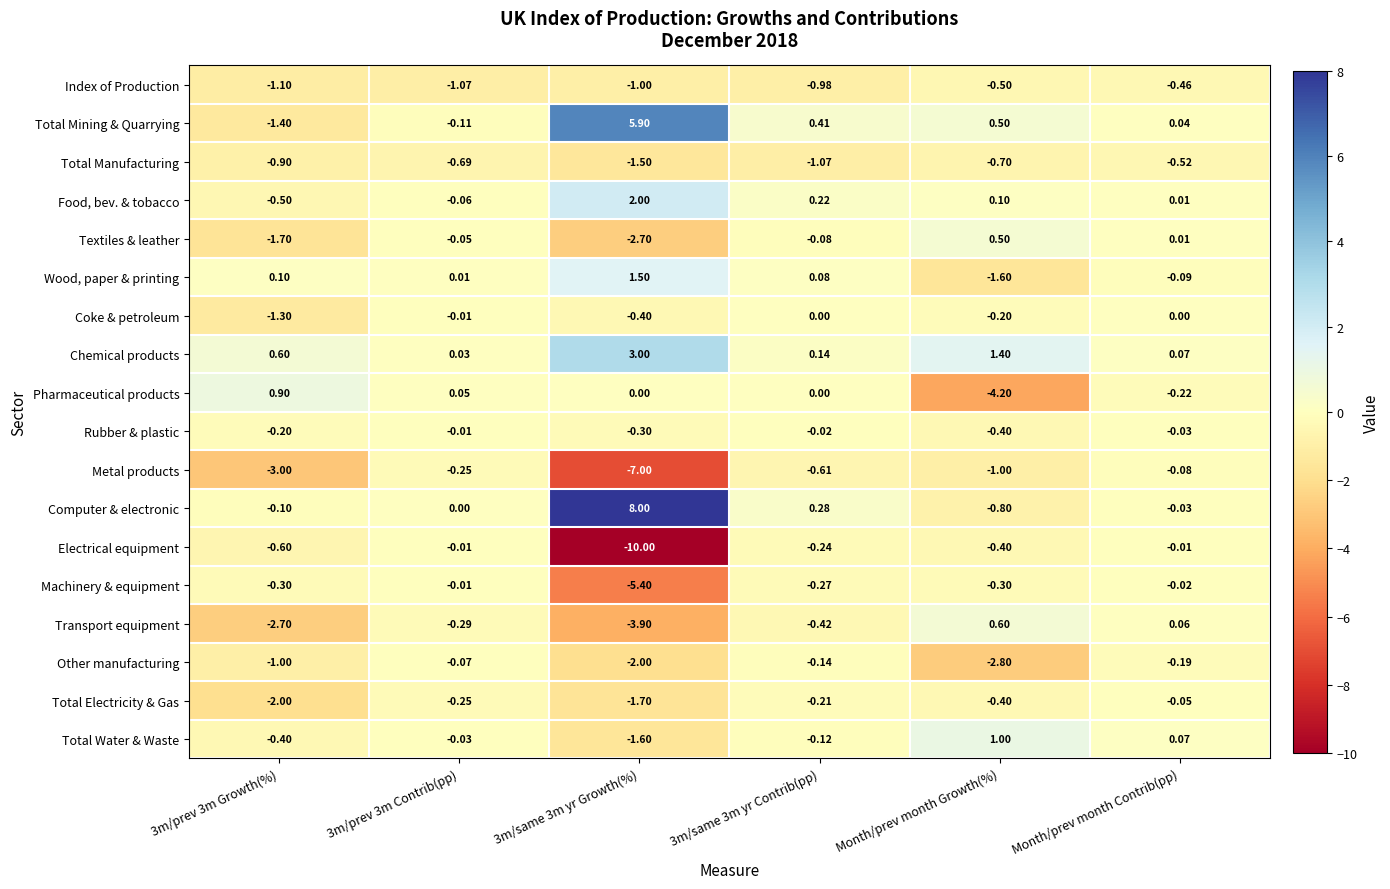

What is the total value across all series at 3m/prev 3m Growth(%)?

-15.6